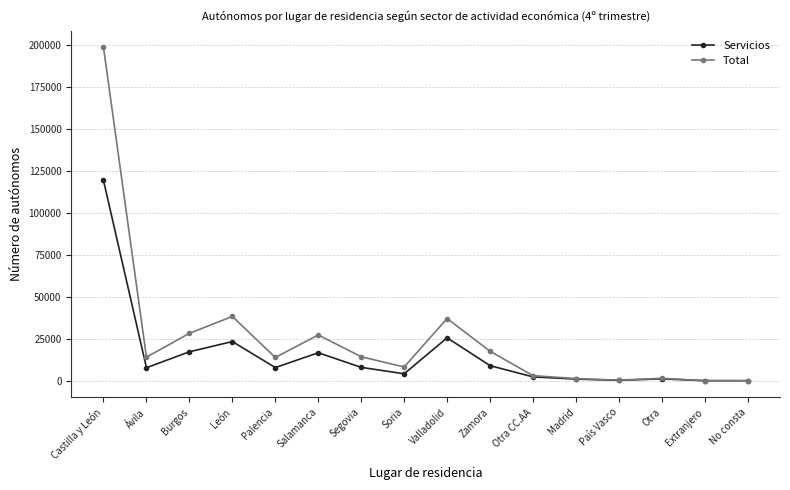

What is the approximate value of Total at Zamora, to the nearest 50?

17500